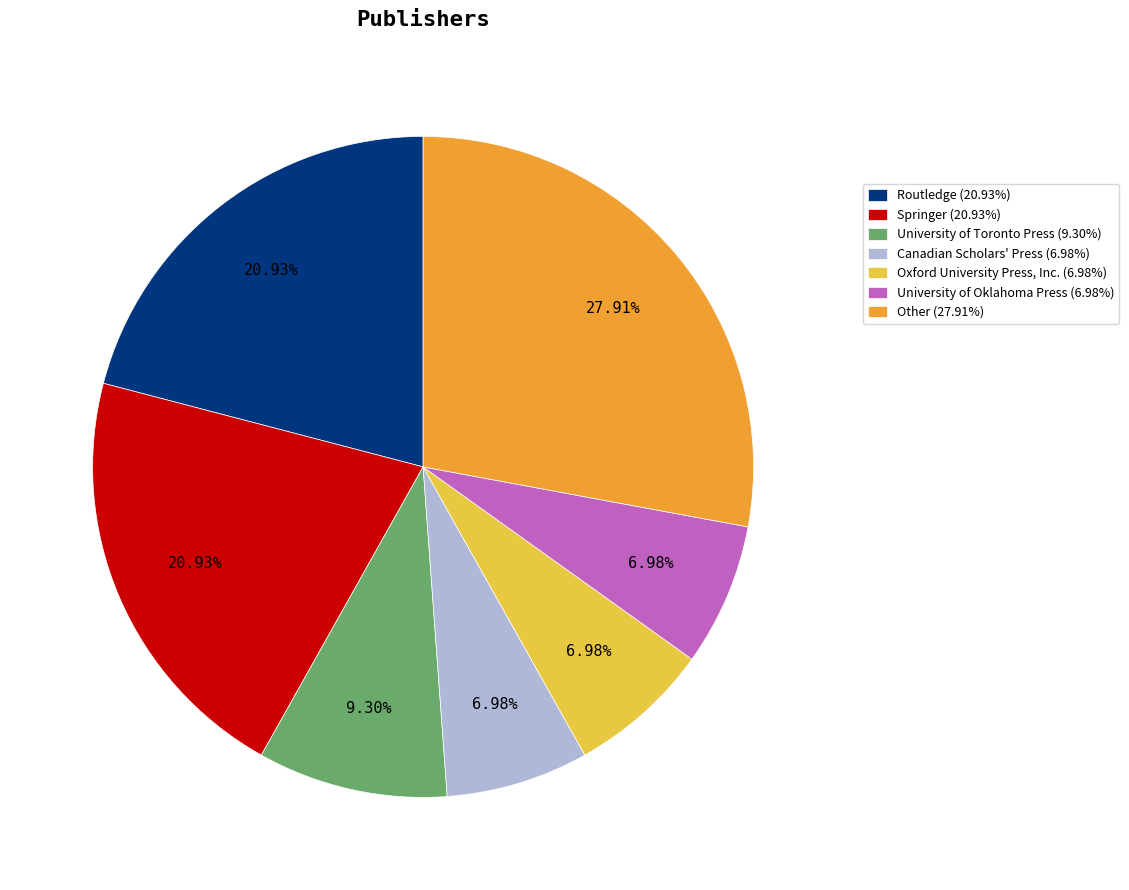

What is the largest slice in the pie chart?

Other